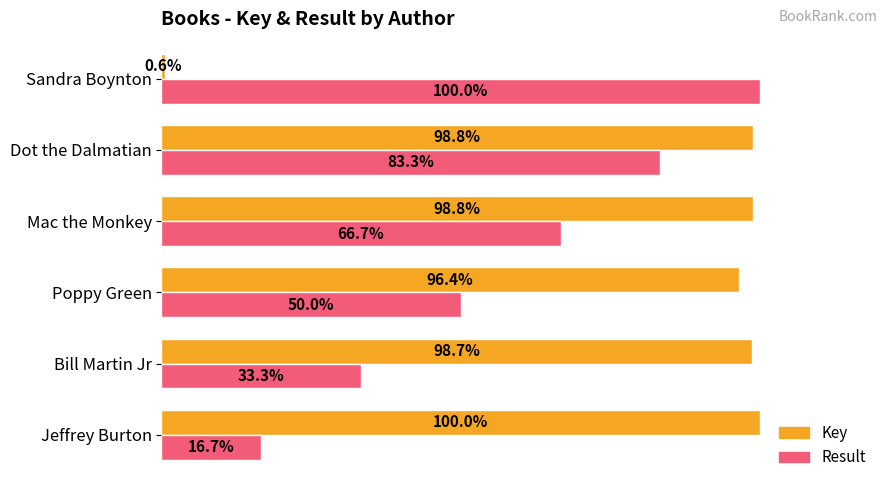

At which category is the sum across all series the highest?

Dot the Dalmatian